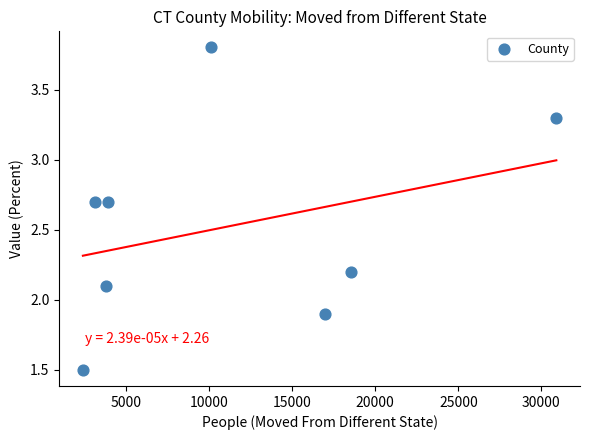

What is the range of Y values (max minus min)?

2.3